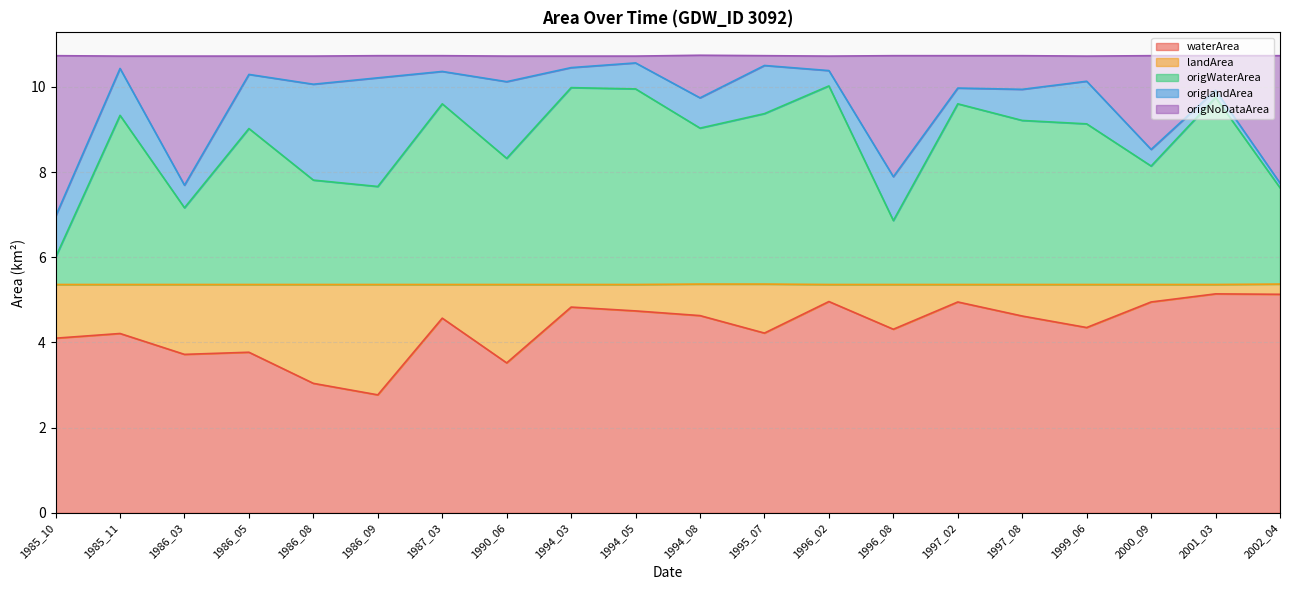

True or false: origWaterArea has a value of 9.0 at 1994_08.

True